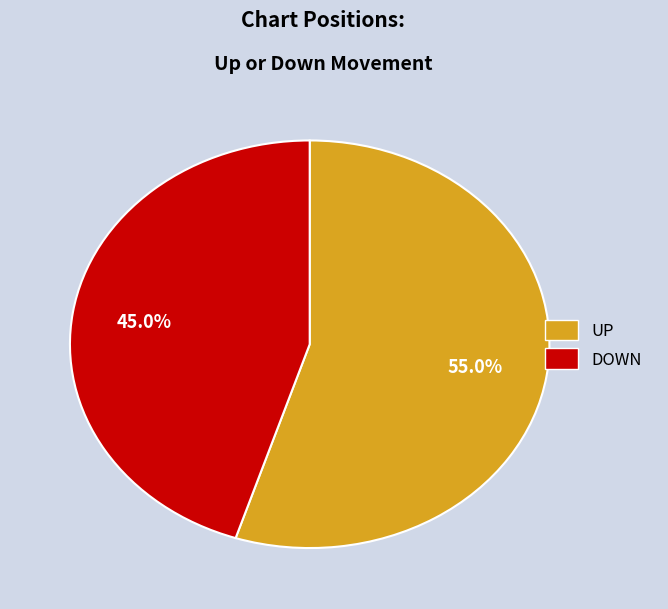

Is there any slice that represents more than half of the pie?

Yes